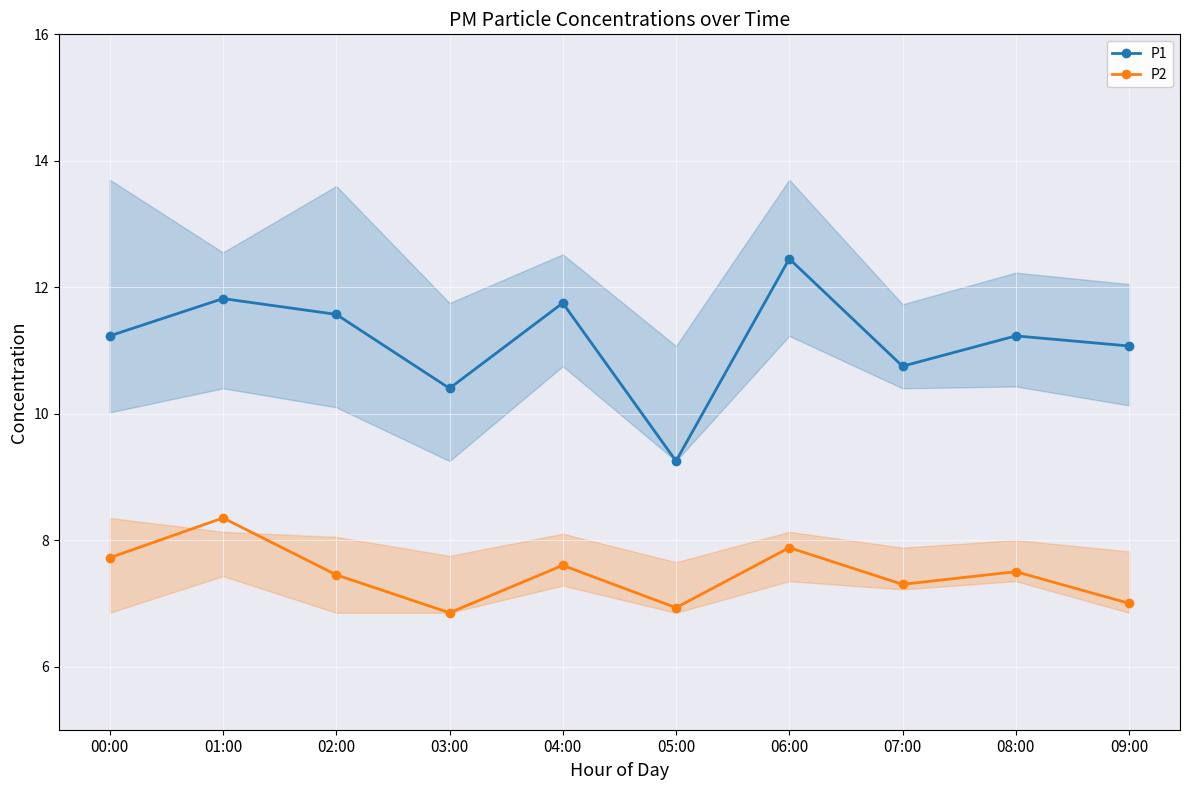

How many lines are shown in the chart?

2